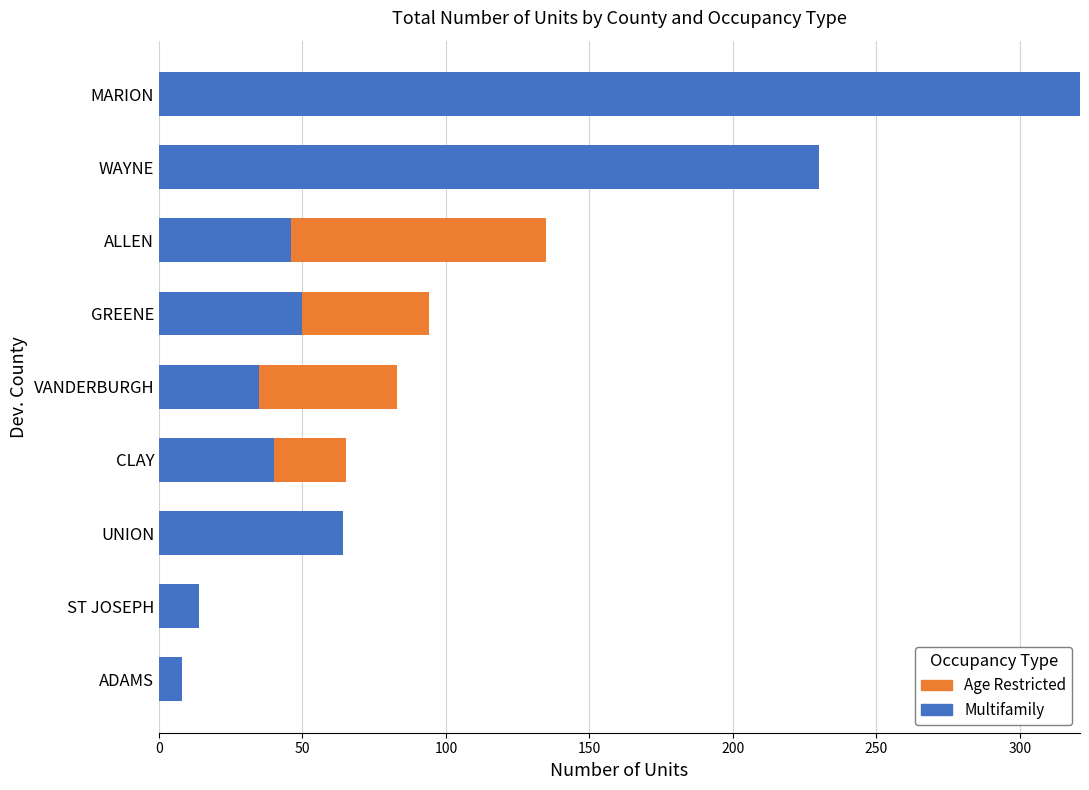

What are all the series names shown in the legend?

Age Restricted, Multifamily